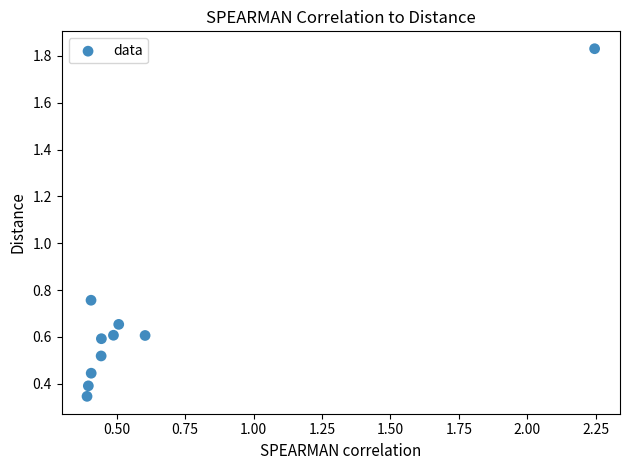

What is the range of X values (max minus min)?

1.9